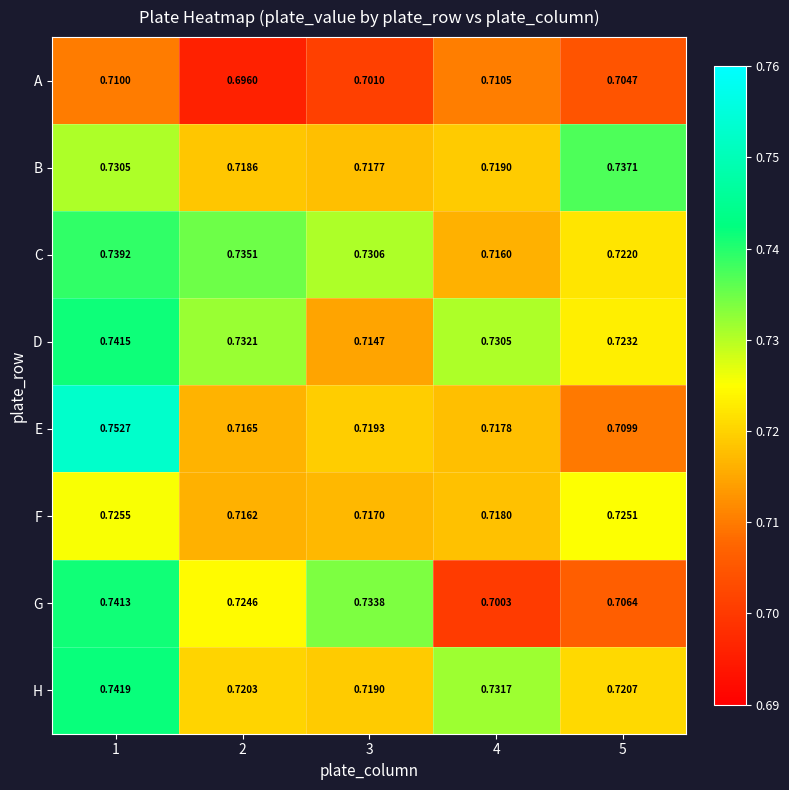

Rank the series by their maximum value, from highest to lowest.

E, H, D, G, C, B, F, A